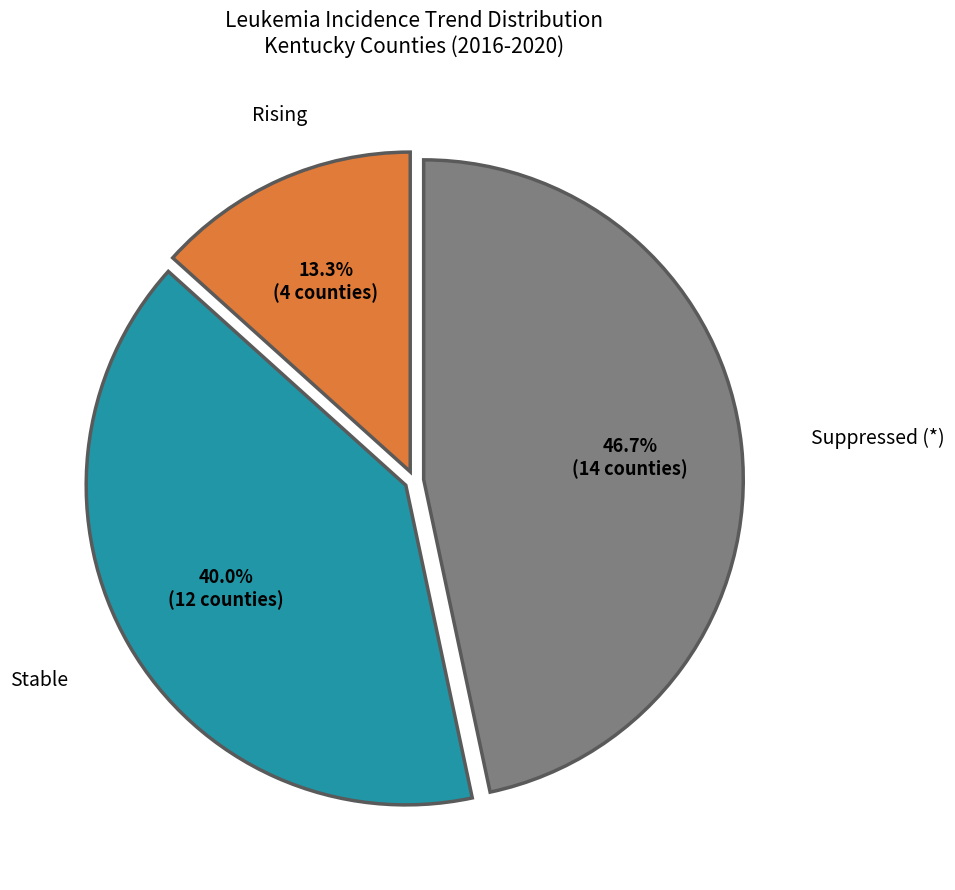

Does any single category account for the majority?

No